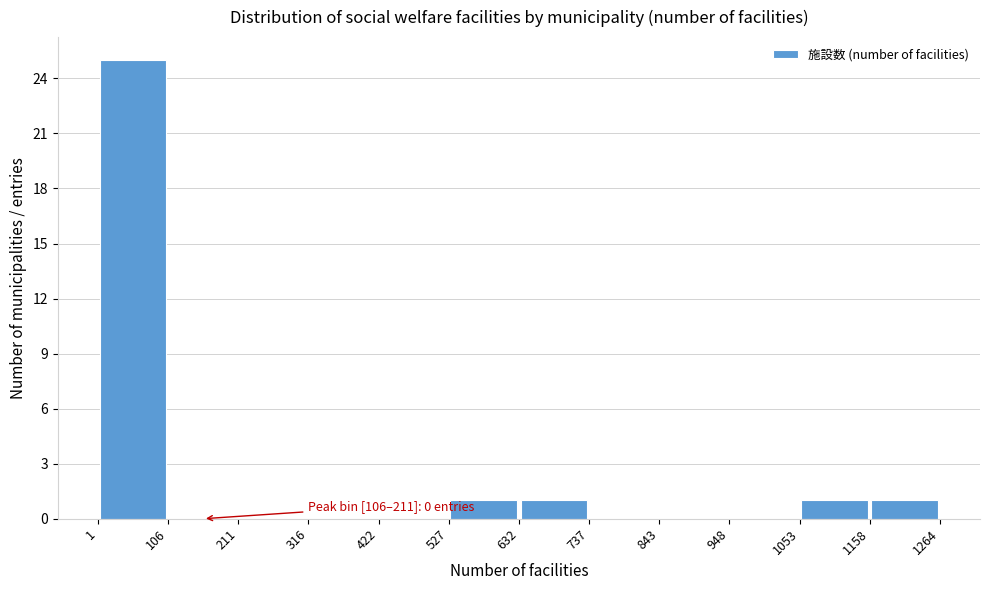

Over which range of the x-axis is the bar tallest?

1 to 106